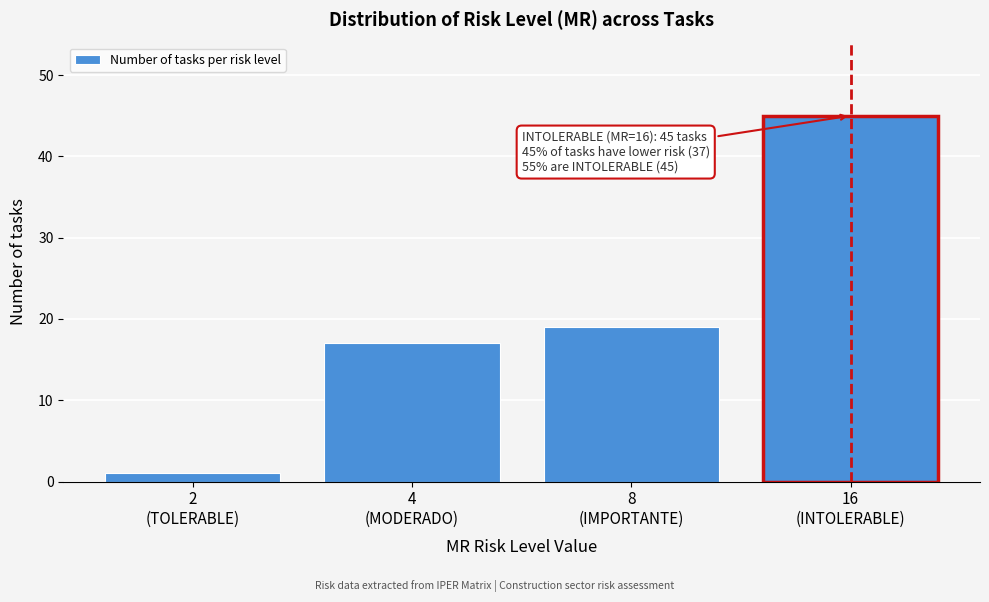

Reading left to right, transcribe all the data shown in this chart.

1	17	19	45